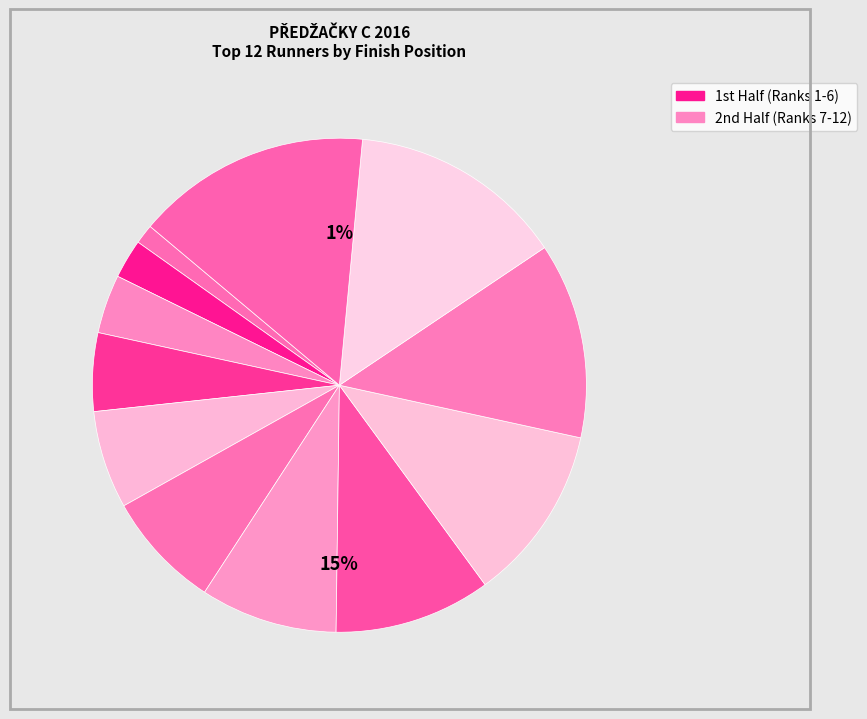

Is the sum of Nina Šteklová and Tereza Bóriková greater than half?

No